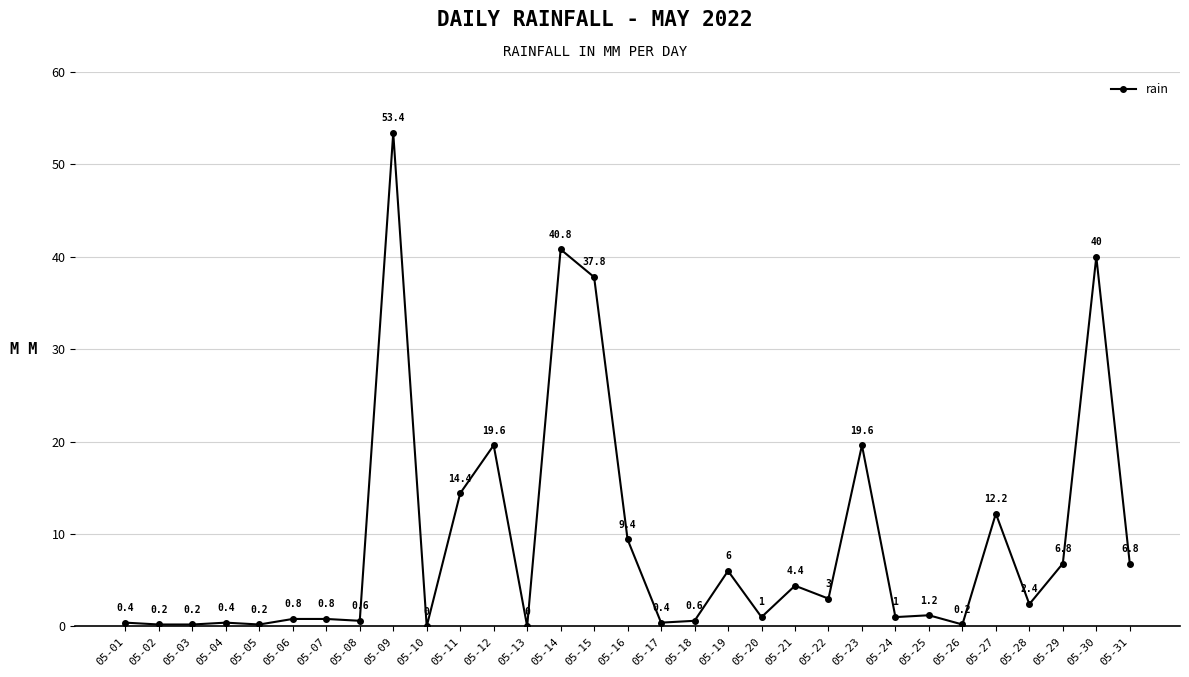

Approximately how many times larger is the value at 05-01 compared to 05-21?

0.1